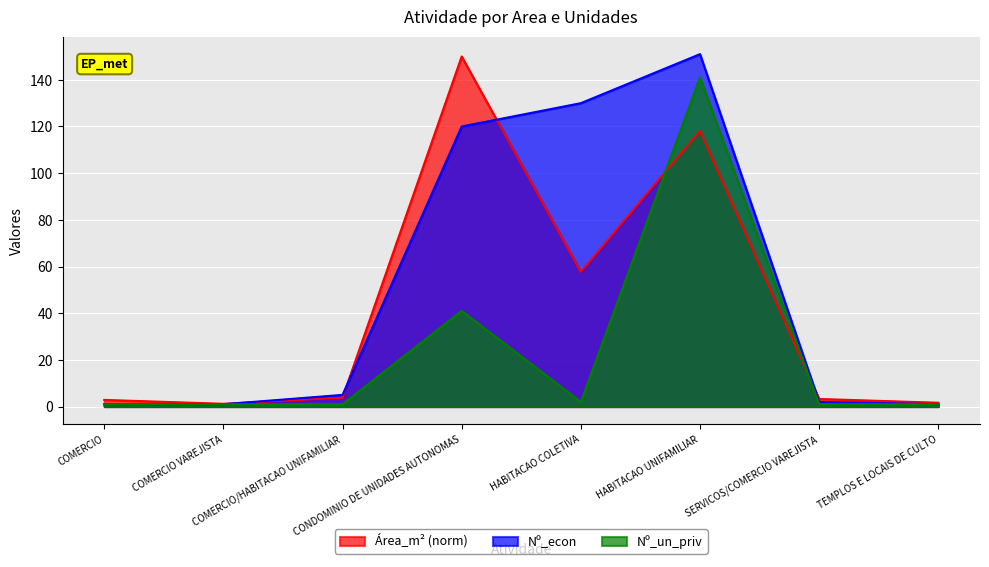

What is the highest value of the Nb_econ series?

151.0